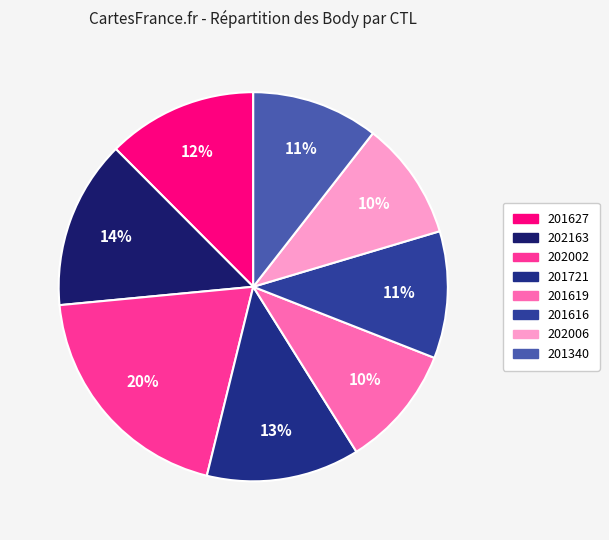

To the nearest percent, what is the difference between the largest and smallest slice percentages?

10%